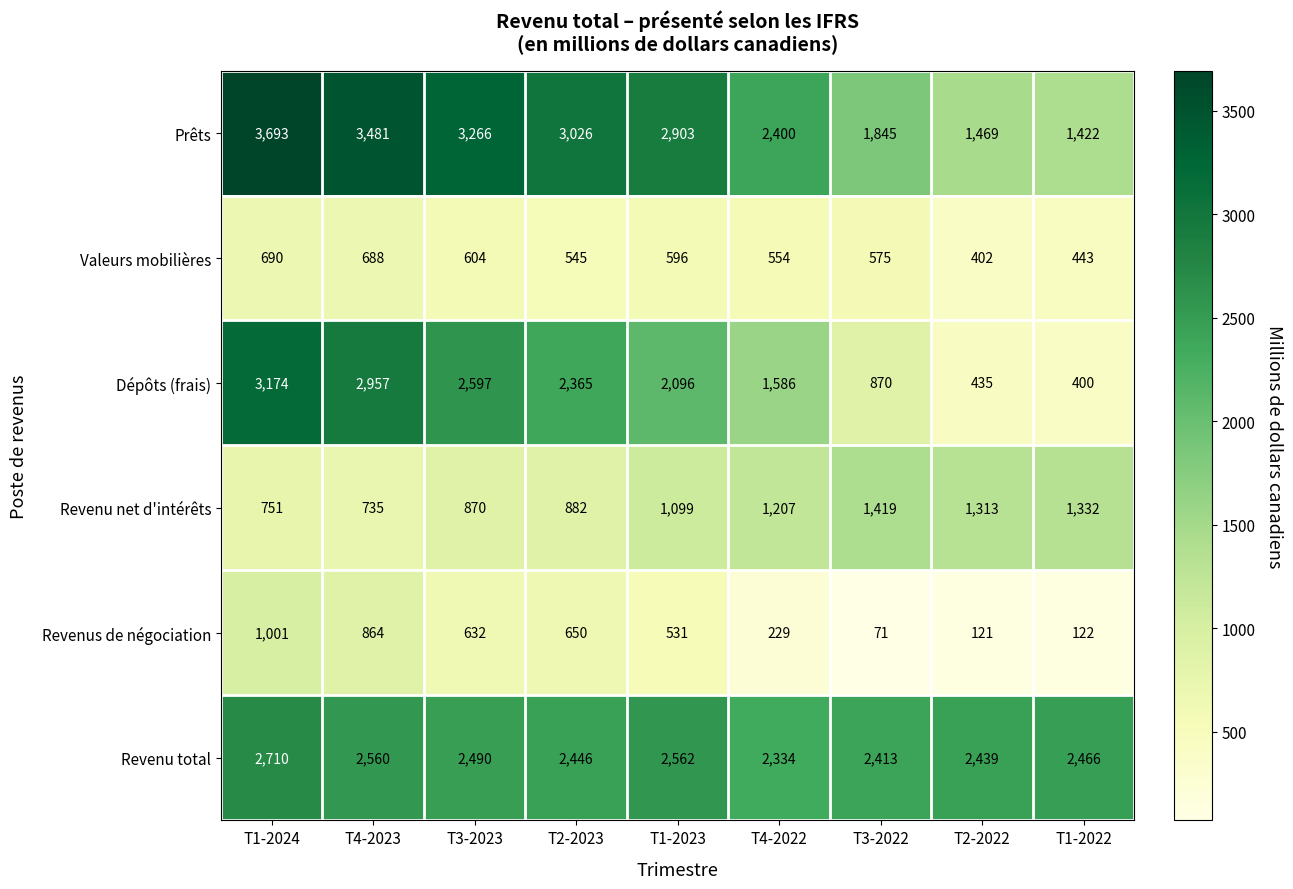

At which category does the chart reach its peak across all series?

T1-2024